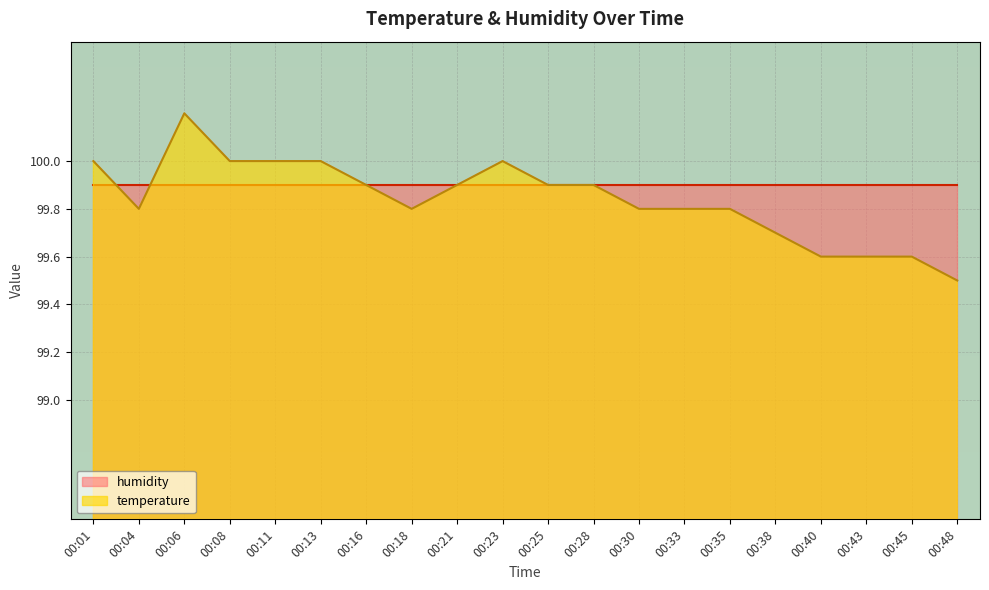

At which category is the sum across all series the highest?

00:06